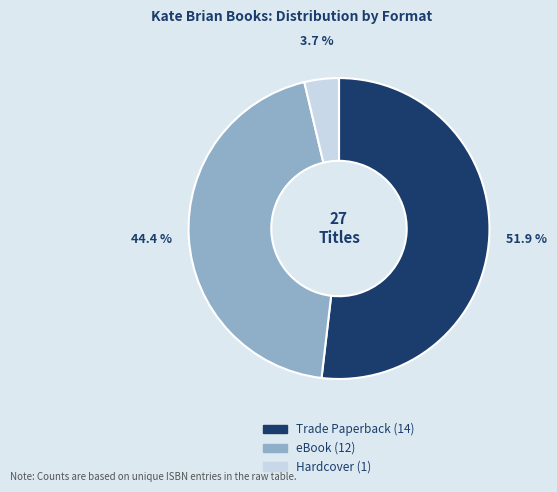

Which has a higher value, Hardcover or Trade Paperback?

Trade Paperback